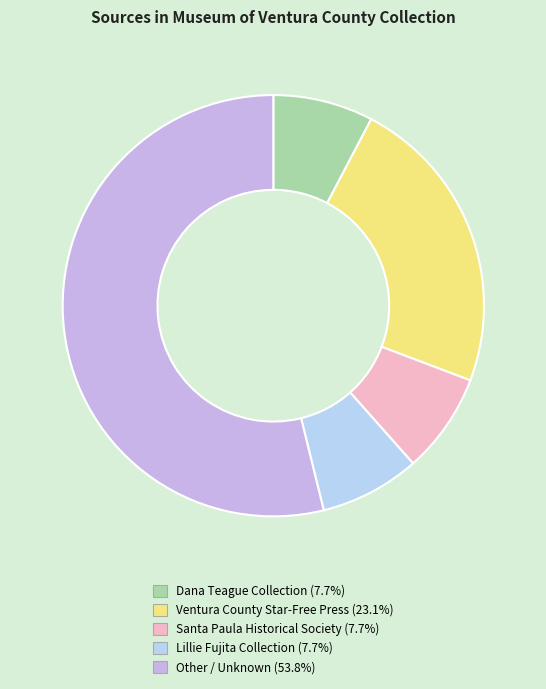

What percentage is the Dana Teague Collection slice, to the nearest percent?

8%